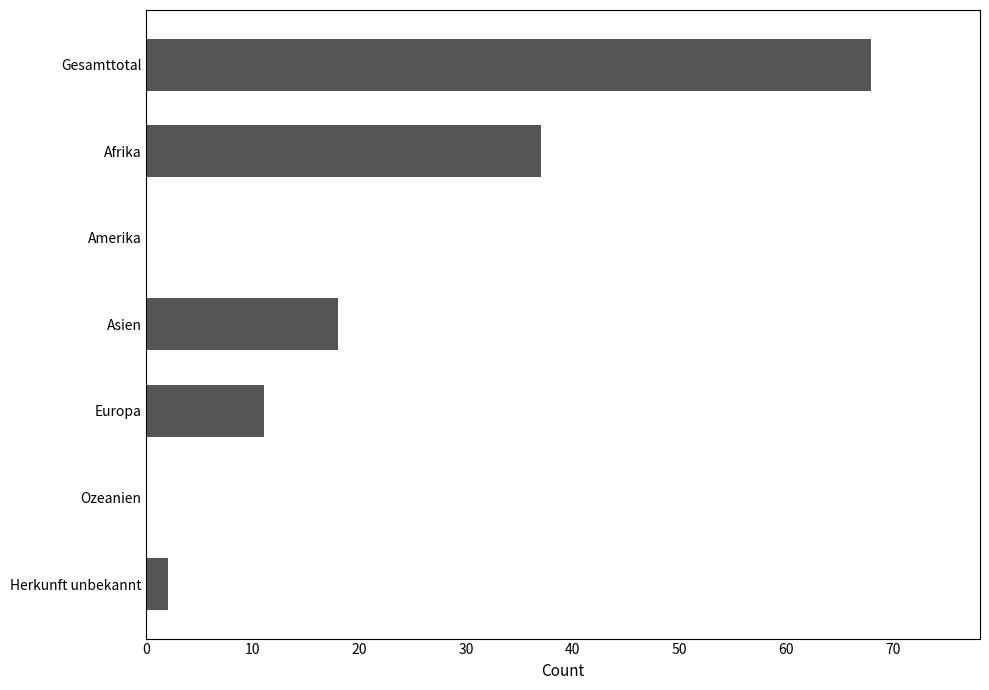

The chart shows a value of 2 at Herkunft unbekannt. True or false?

True